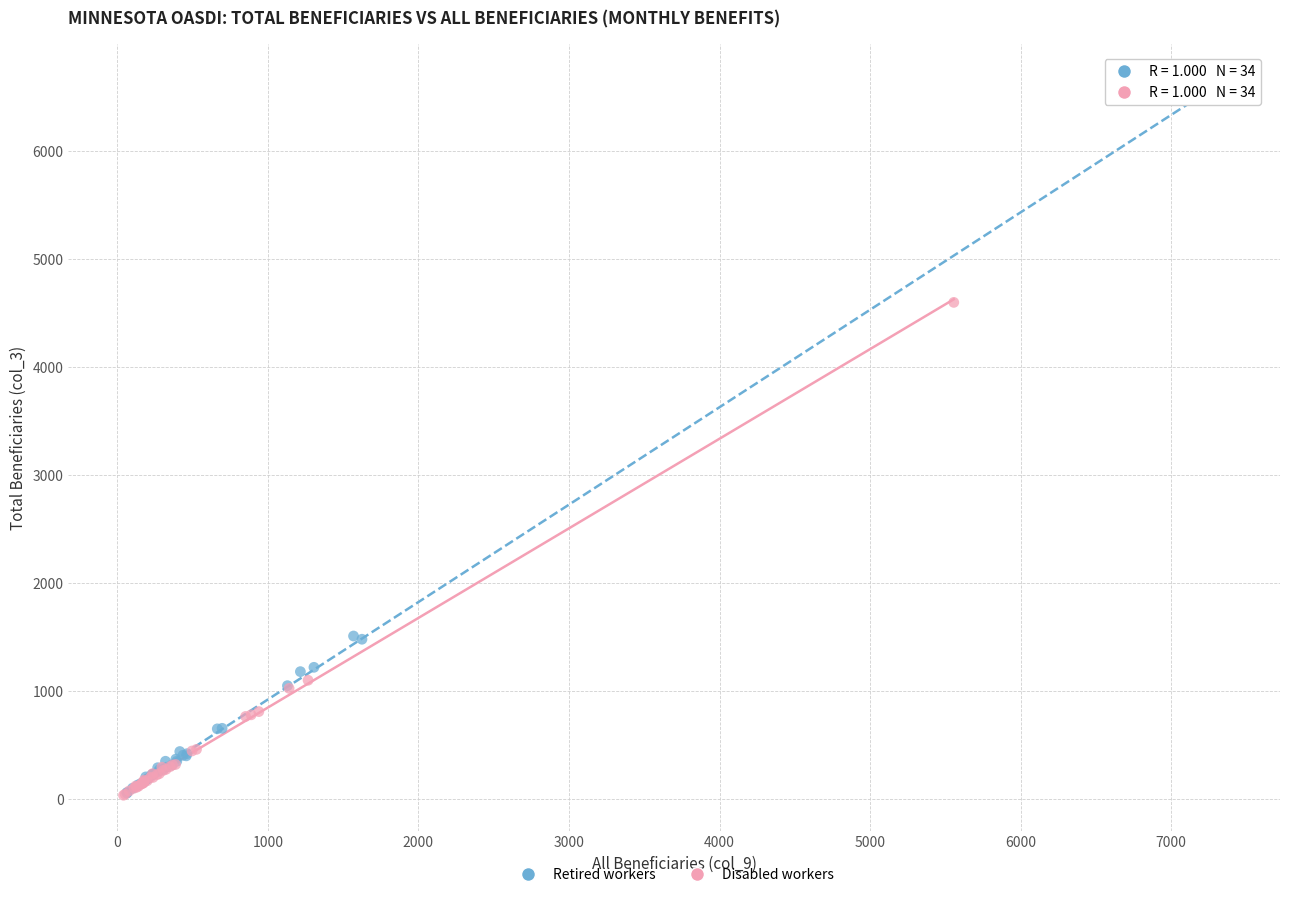

Which series has the widest spread of Y values?

Retired workers